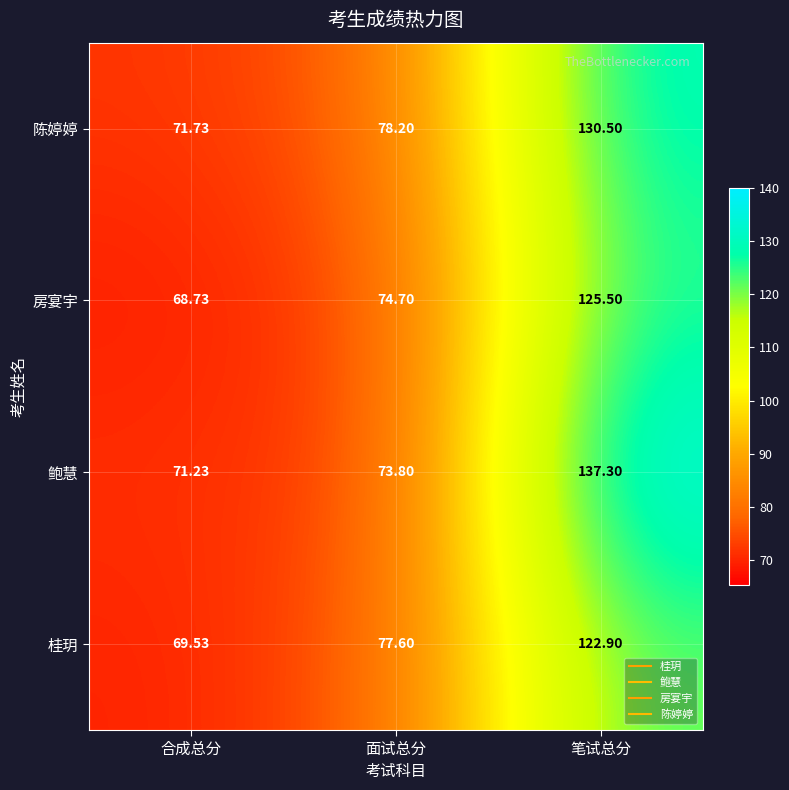

How many values in the 桂玥 series are below 77?

1